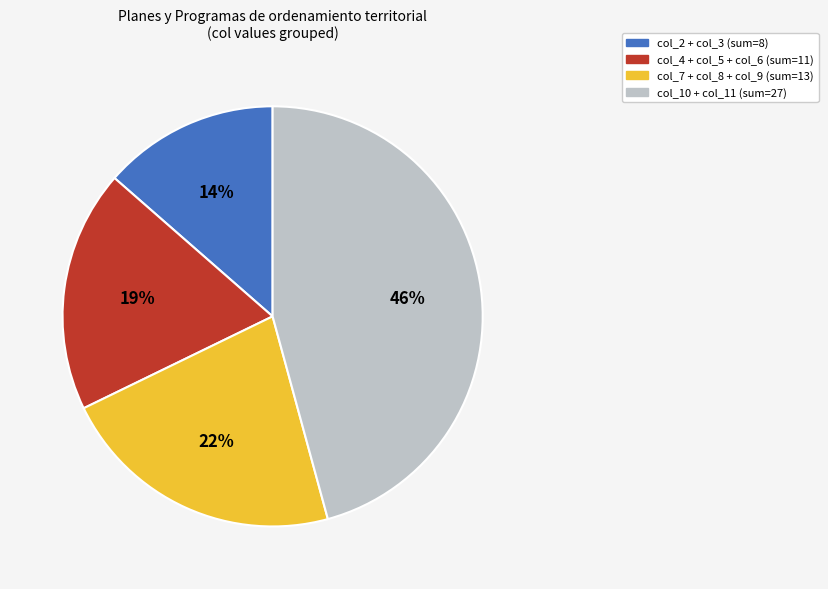

Does any single category account for the majority?

No